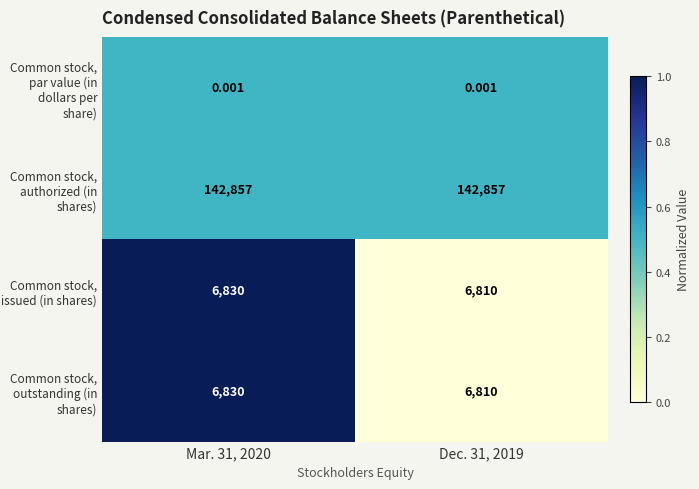

Is the value of Common stock, authorized (in shares) at Dec. 31, 2019 greater than the value of Common stock, issued (in shares) at Dec. 31, 2019?

Yes